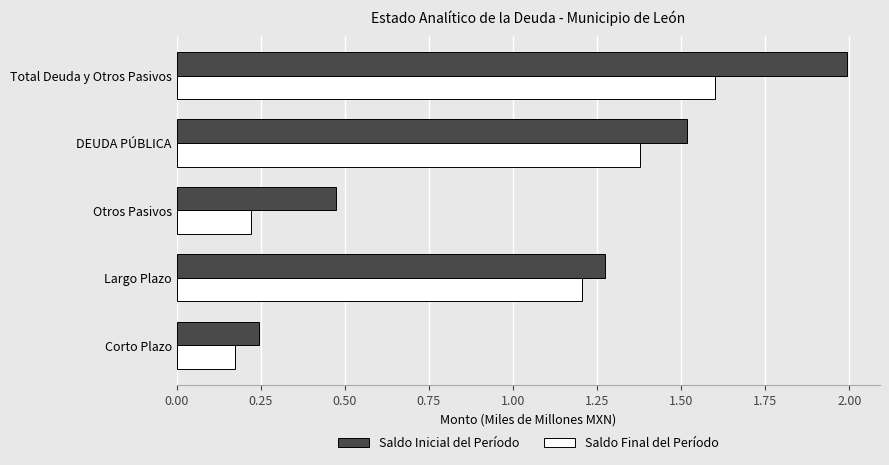

Which series has the widest spread of values?

Saldo Inicial del Período